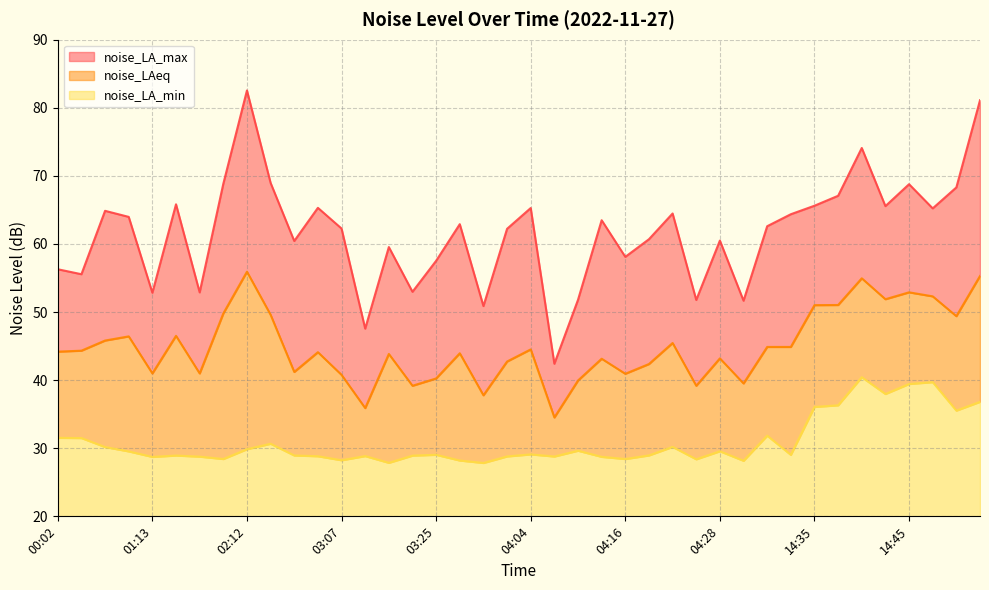

True or false: noise_LAeq and noise_LA_min intersect in this chart.

False